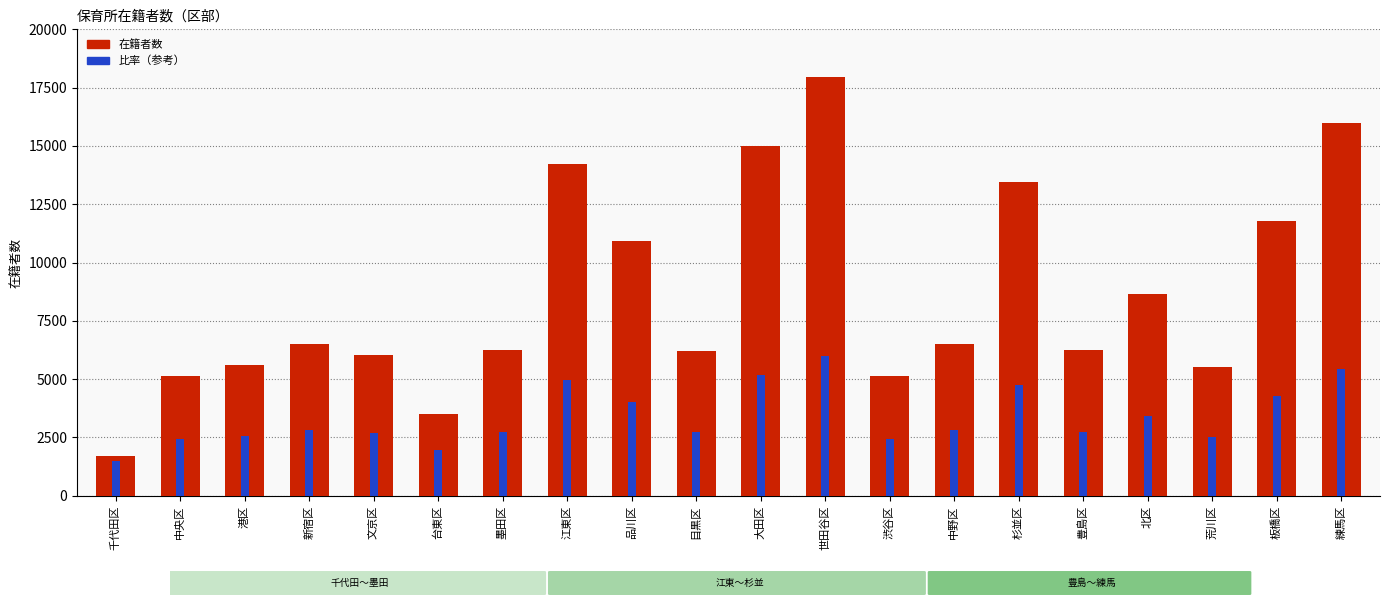

Is it true that 比率（参考） equals 2741.1 at 墨田区?

True